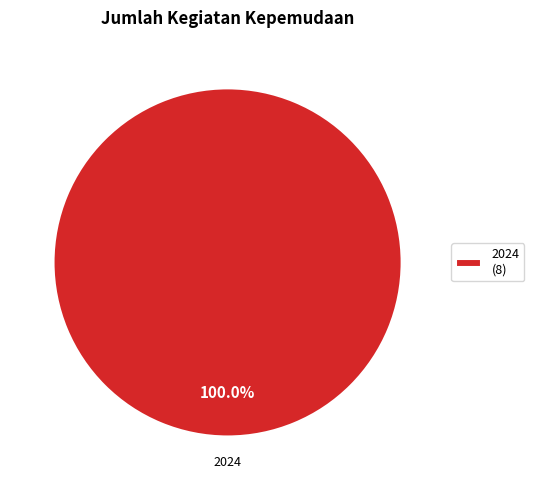

Is 2024 (8) the majority of the pie?

Yes